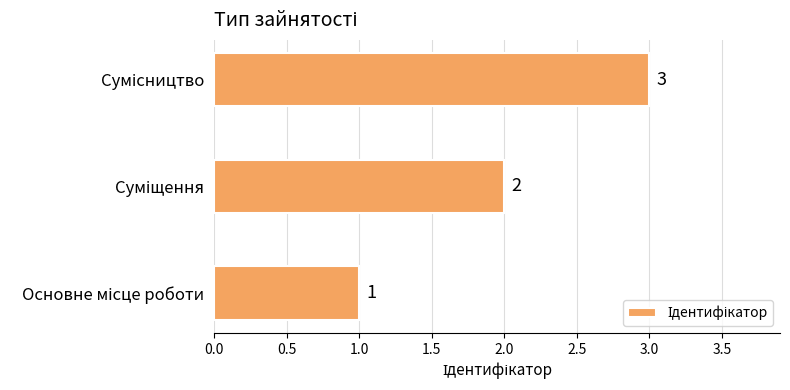

What is the greatest value displayed?

3